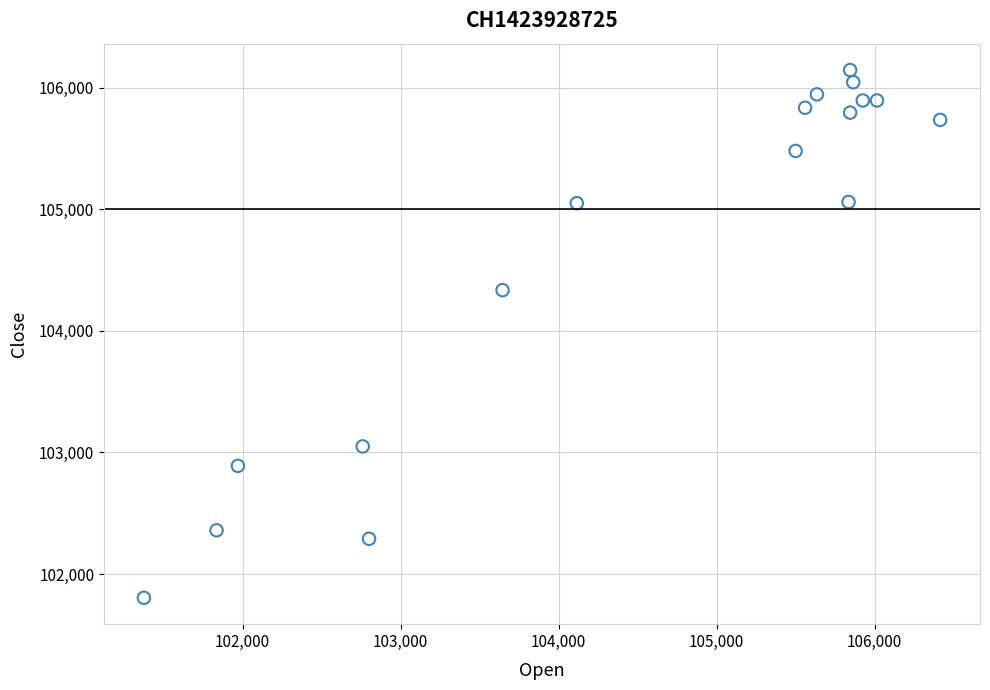

What Y value in the scatter plot is closest to 103975?

104335